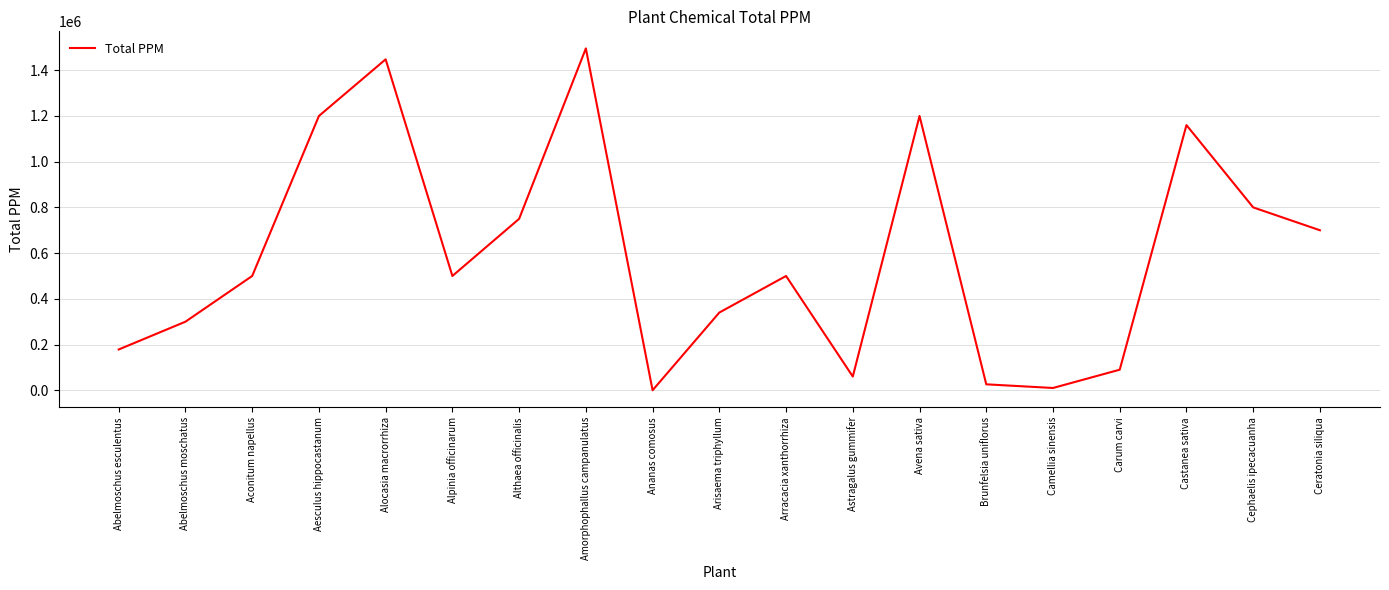

At which category does the data reach its first local peak?

Alocasia macrorrhiza